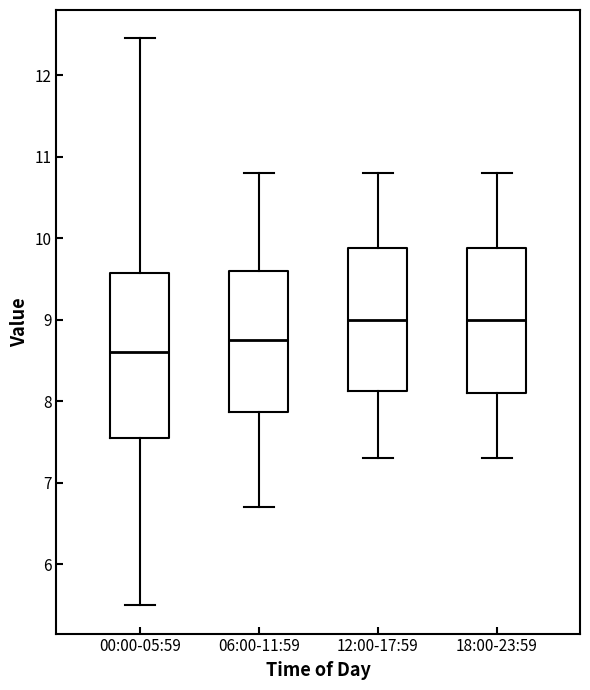

Reading left to right, read every box against the y-axis: the position of its median line, the range the box covers, and the ends of its whiskers. The values are not printed on the chart, so give them approximately, as read against the axis.

00:00-05:59: median 8.6, box 7.6 to 9.6, whiskers 5.5 to 12.5
06:00-11:59: median 8.8, box 7.9 to 9.6, whiskers 6.7 to 10.8
12:00-17:59: median 9.0, box 8.1 to 9.9, whiskers 7.3 to 10.8
18:00-23:59: median 9.0, box 8.1 to 9.9, whiskers 7.3 to 10.8